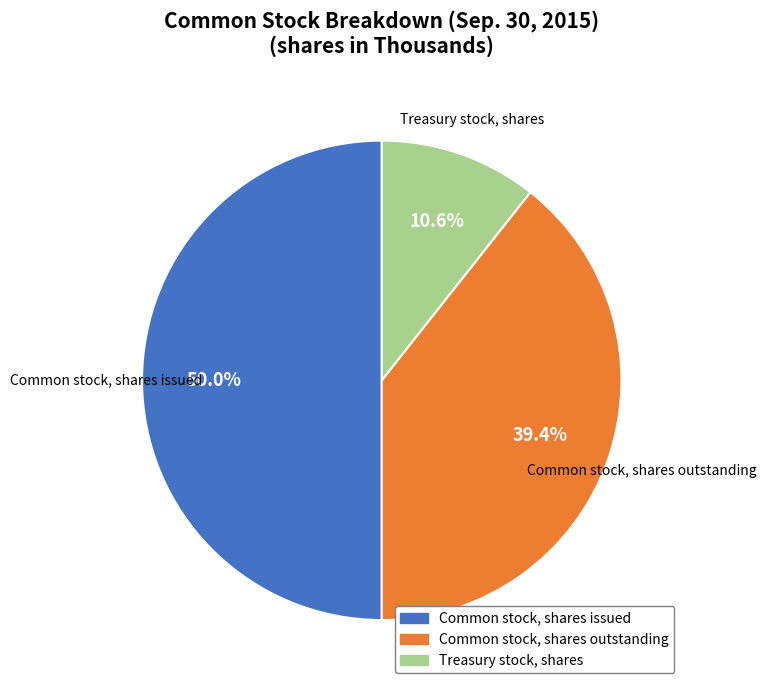

Does Treasury stock, shares account for over 50% of the chart?

No